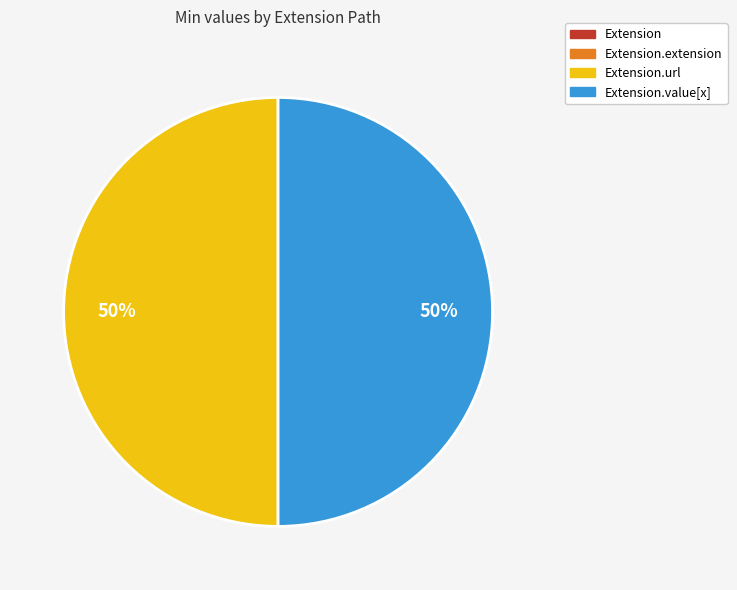

To the nearest percent, what is the difference between the largest and smallest slice percentages?

50%